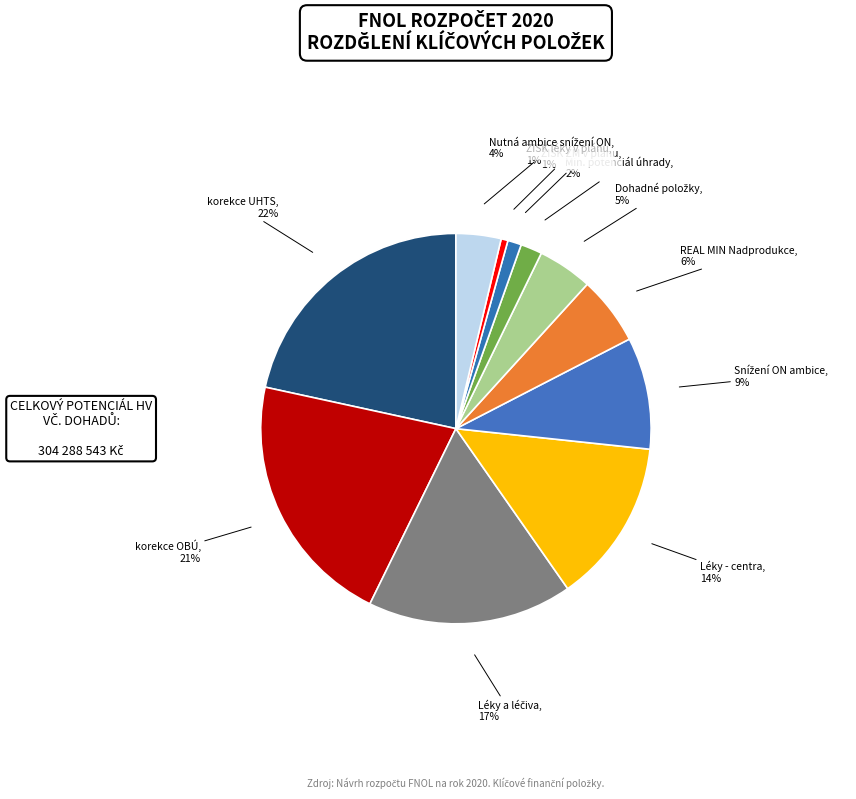

How many segments does this pie chart have?

11